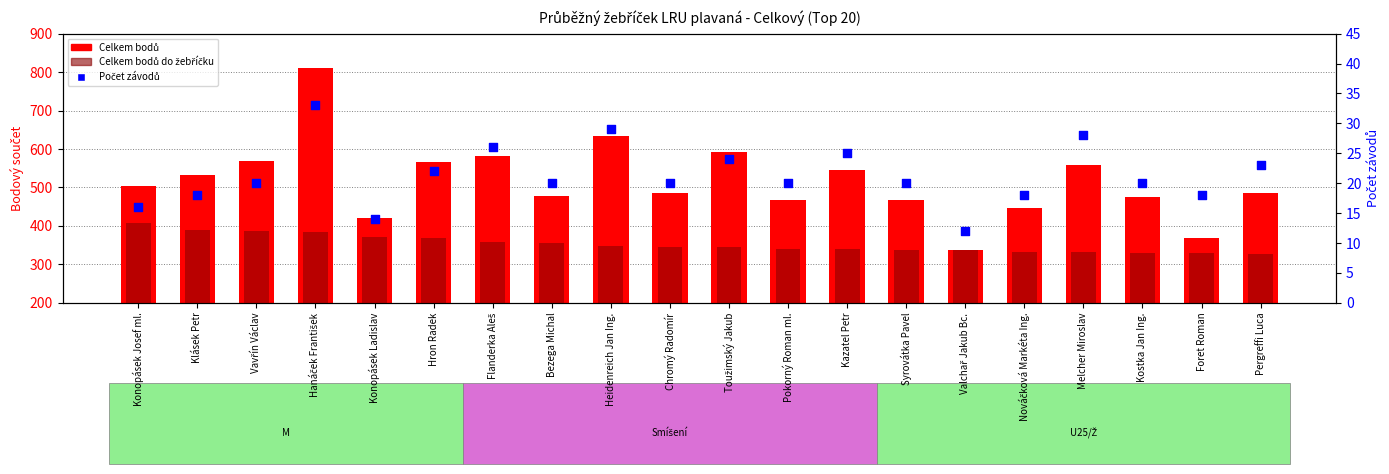

Which series has the largest total across all categories?

Celkem bodů